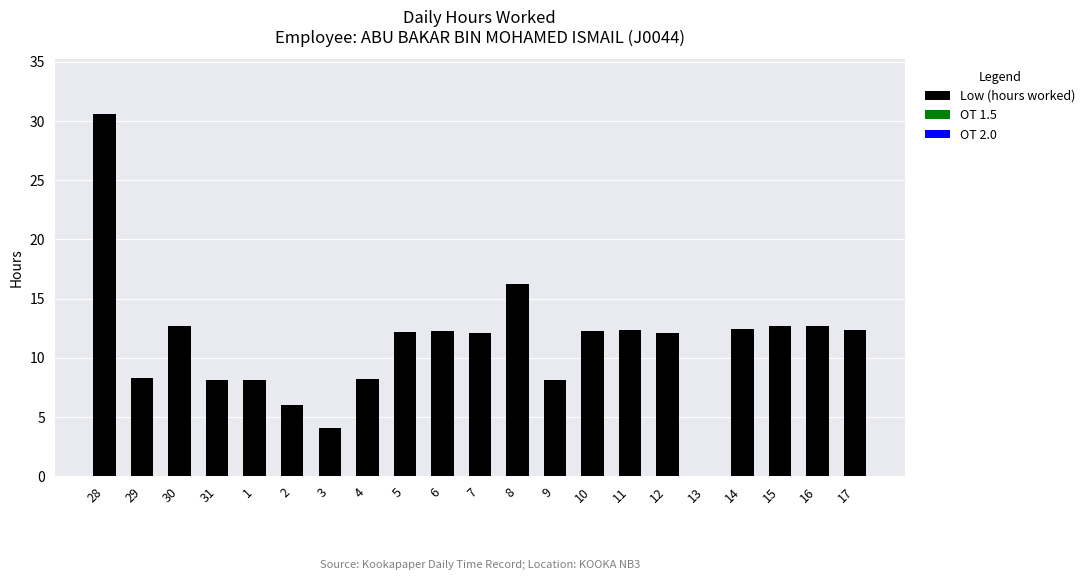

What is the sum of all values?

233.9